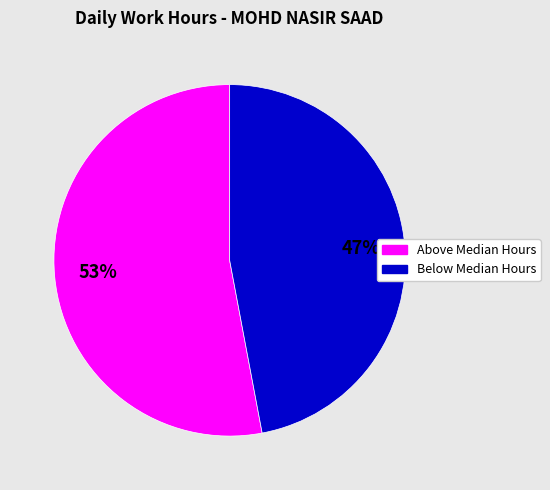

Does any single category account for the majority?

Yes